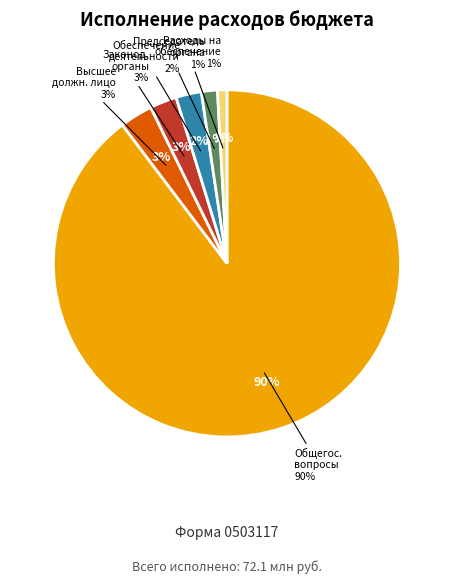

Rank the categories by value from highest to lowest.

ОБЩЕГОСУДАРСТВЕННЫЕ ВОПРОСЫ, Функционирование высшего должностного лица, Функционирование законодательных органов, Обеспечение деятельности представительного органа, Председатель представительного органа, Расходы на обеспечение деятельности